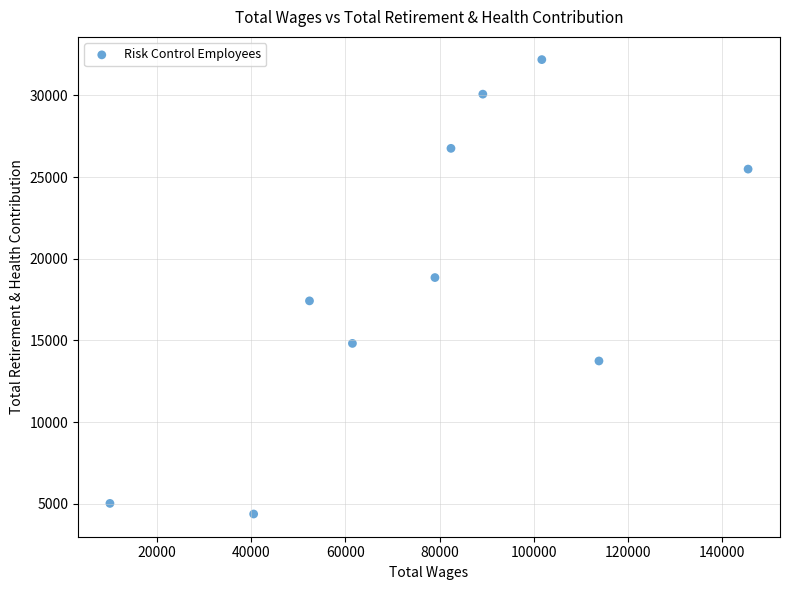

What is the average X value?

77620